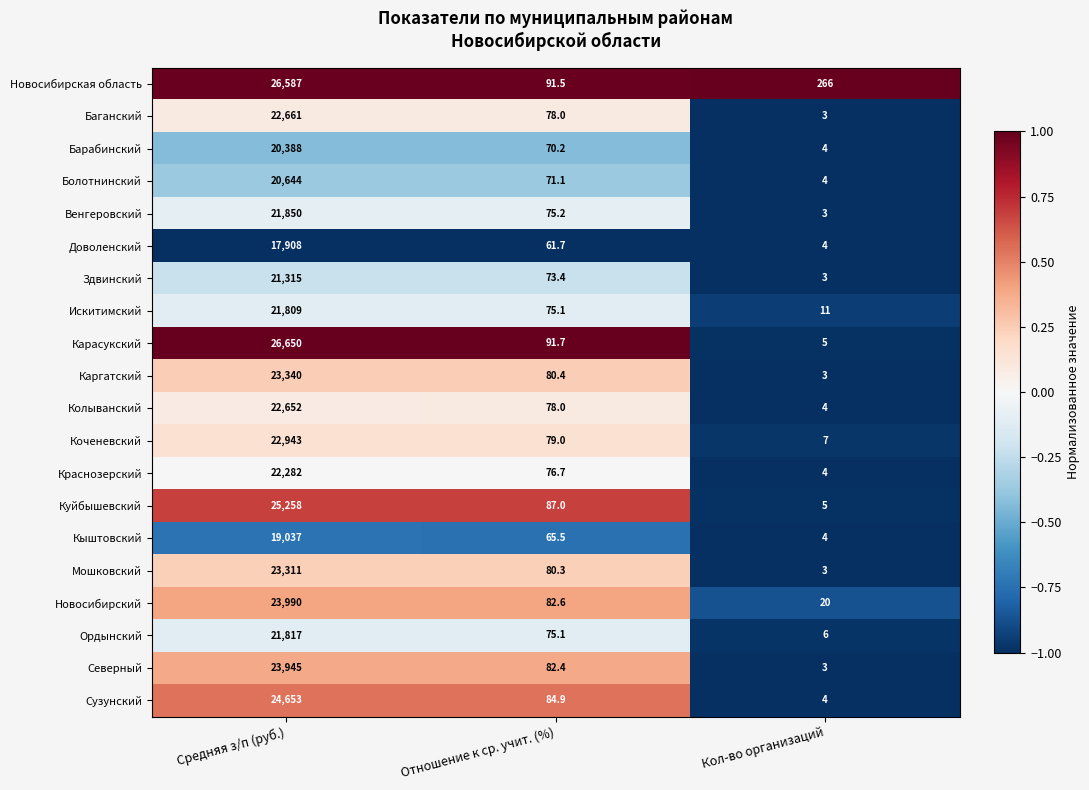

Which series has the widest spread of values?

Карасукский